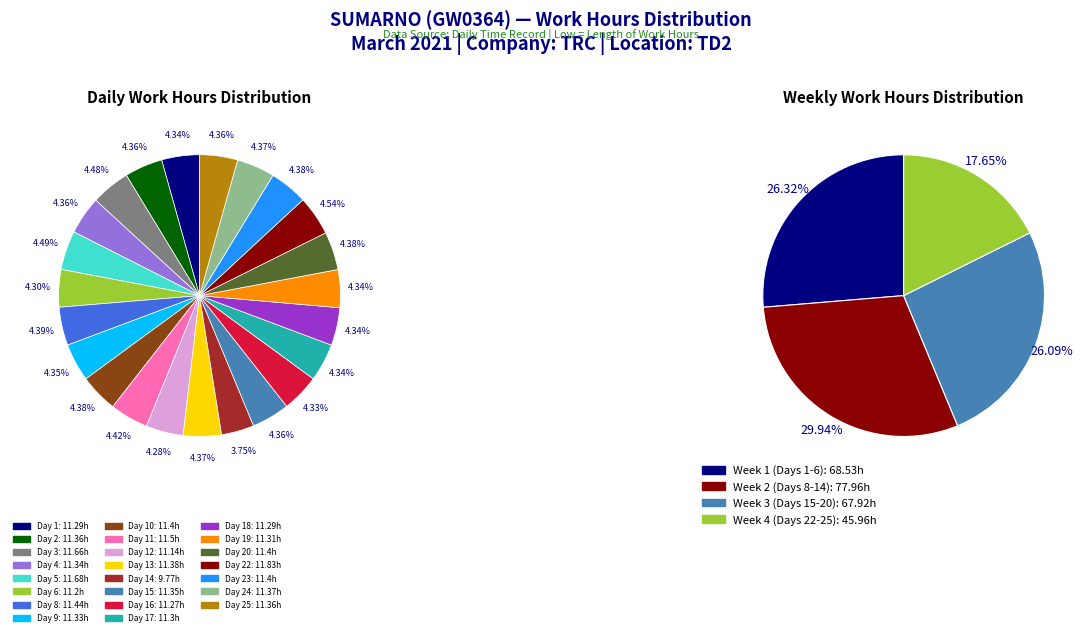

Which category has the smallest portion of the pie?

Day 14